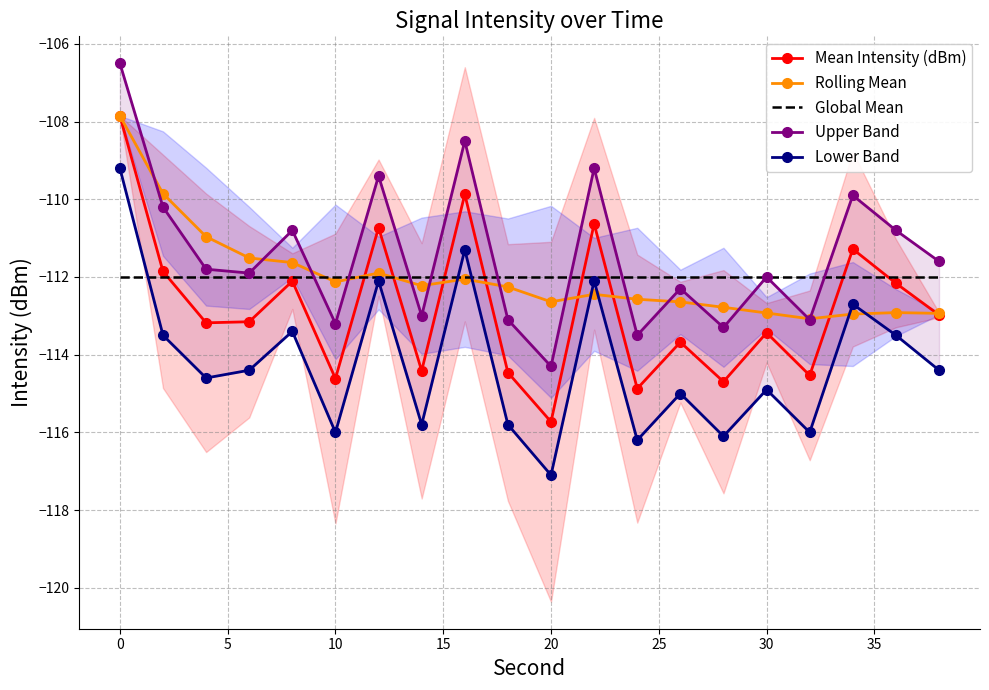

What is the difference between the maximum and minimum values in the Lower Band series?

7.9